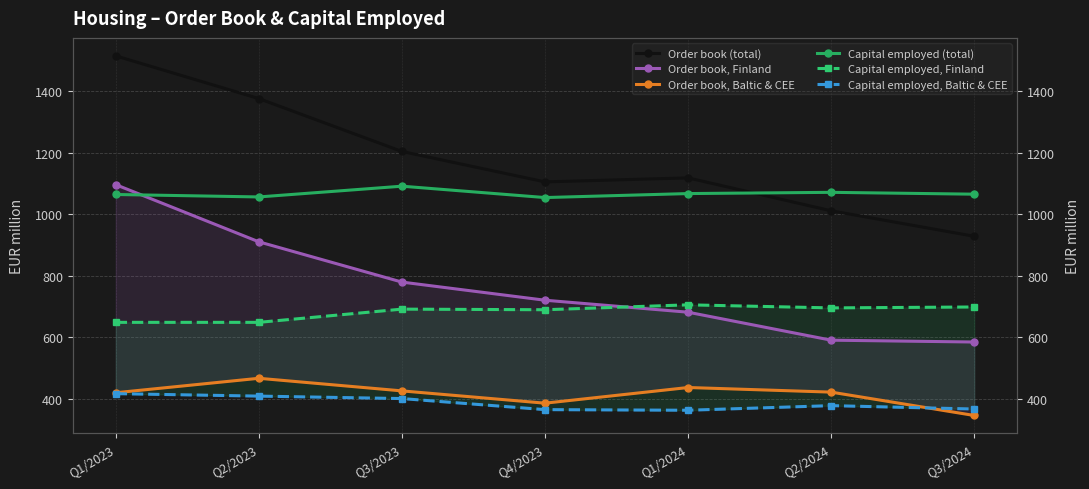

Does the chart have visible grid lines?

Yes